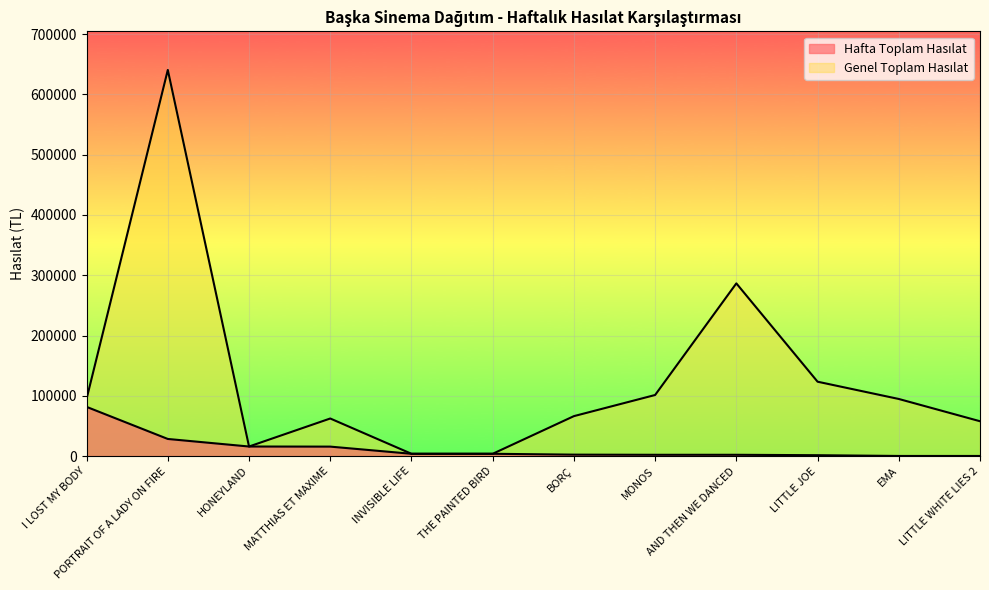

What is the label of the 2nd point from the left?

PORTRAIT OF A LADY ON FIRE